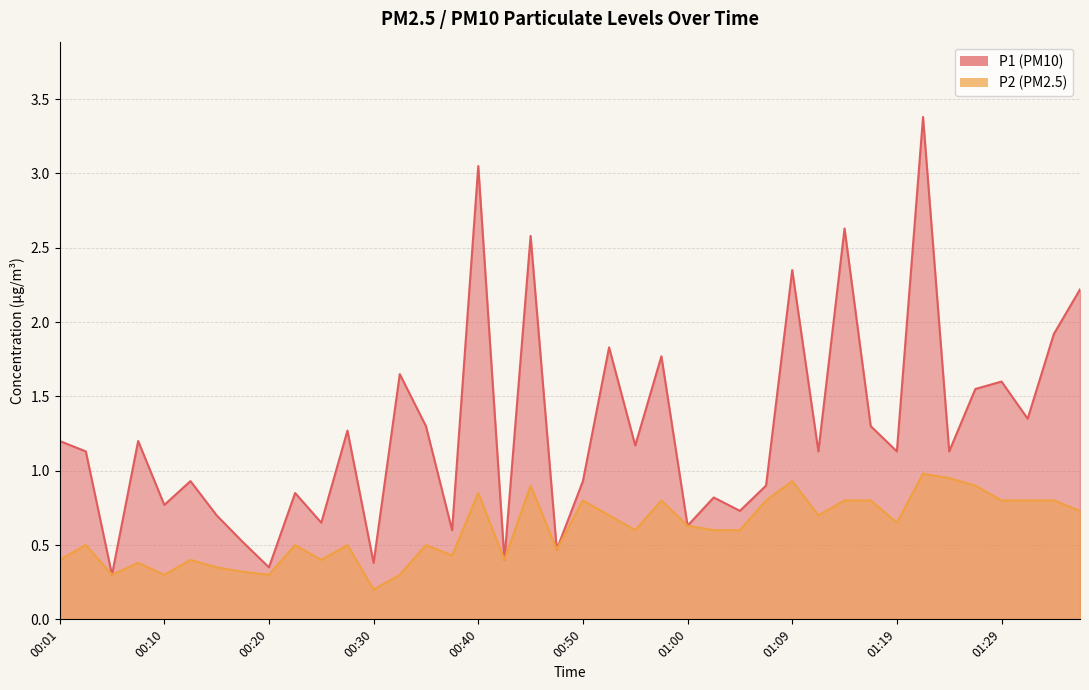

Which category has the lowest value across all series?

00:30